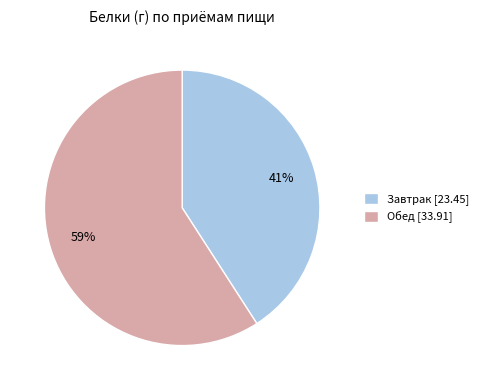

Which slice represents more than half of the pie?

Обед [33.91]